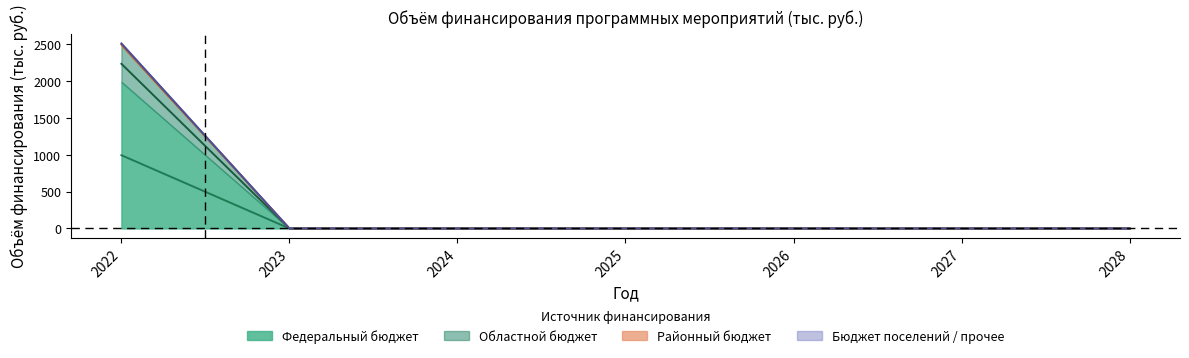

Reading left to right, extract all data points from this chart.

total: 2022=2498.5	2023=0.0	2024=0.0	2025=0.0	2026=0.0	2027=0.0	2028=0.0
federal: 2022=995.2	2023=0.0	2024=0.0	2025=0.0	2026=0.0	2027=0.0	2028=0.0
regional: 2022=2236.7	2023=0.0	2024=0.0	2025=0.0	2026=0.0	2027=0.0	2028=0.0
district: 2022=2514.0	2023=0.0	2024=0.0	2025=0.0	2026=0.0	2027=0.0	2028=0.0